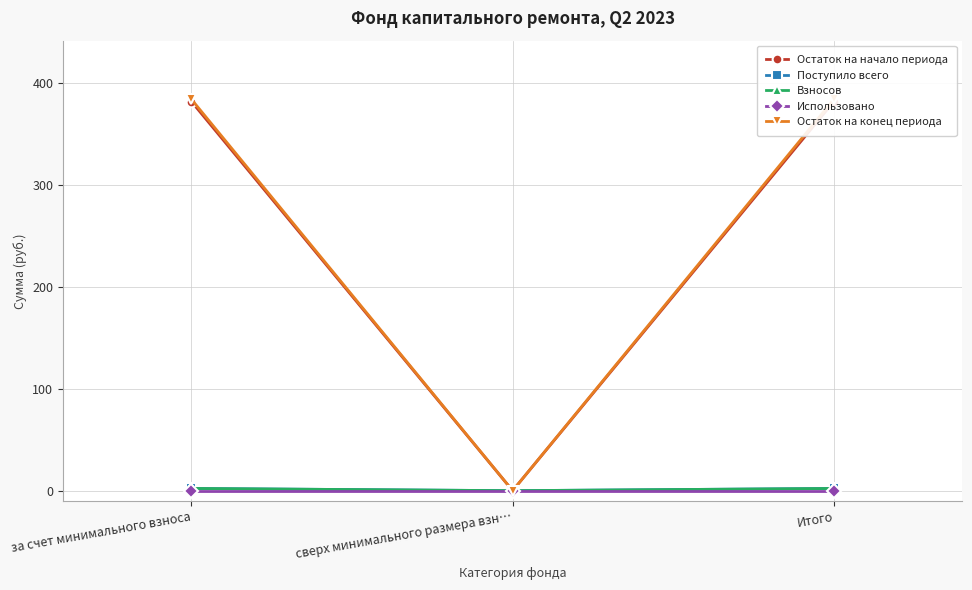

How many positive values does the Взносов series have?

2